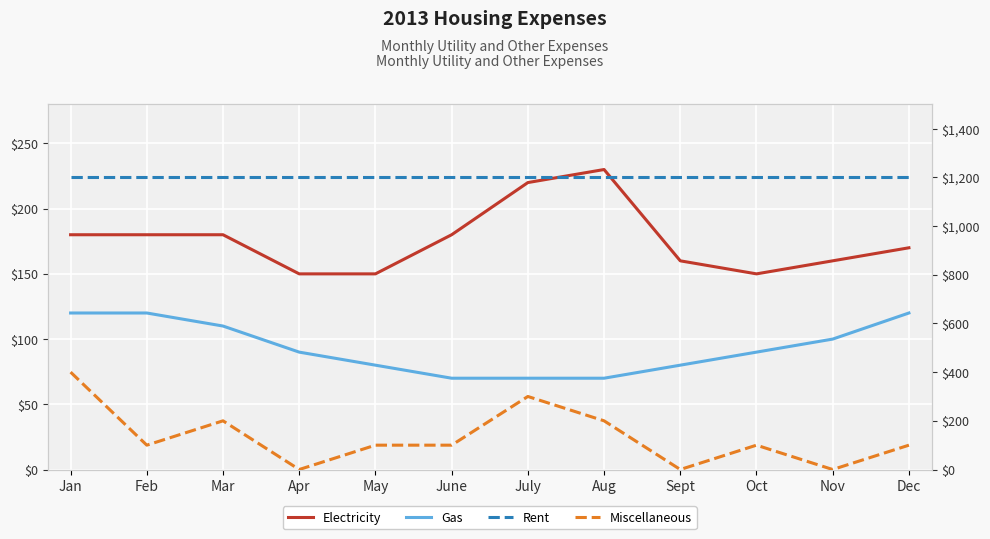

How many series are shown in this chart?

4